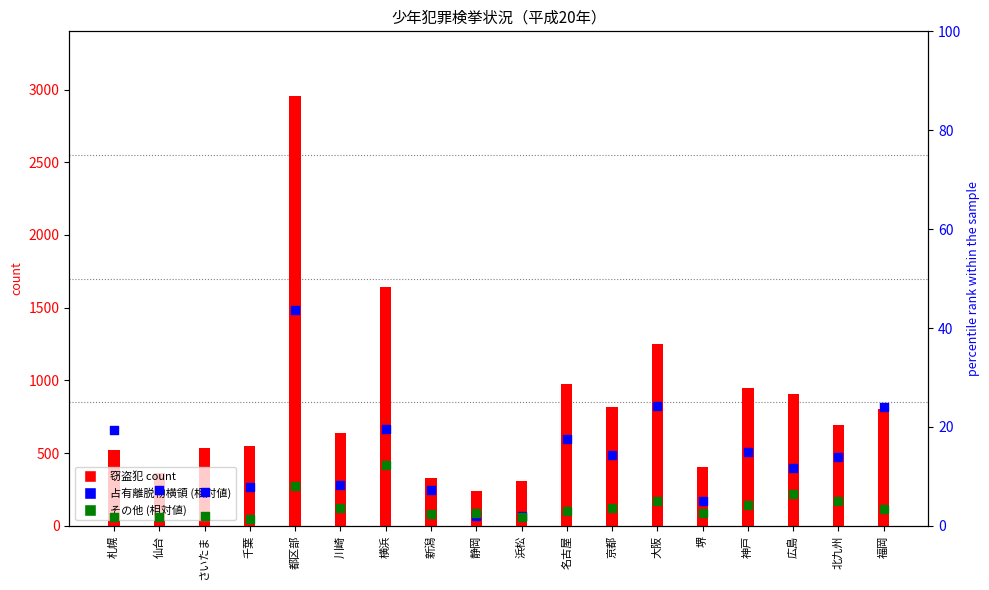

Is the value of その他 (相対値) at 神戸 greater than the value of 占有離脱物横領 (相対値) at 静岡?

Yes